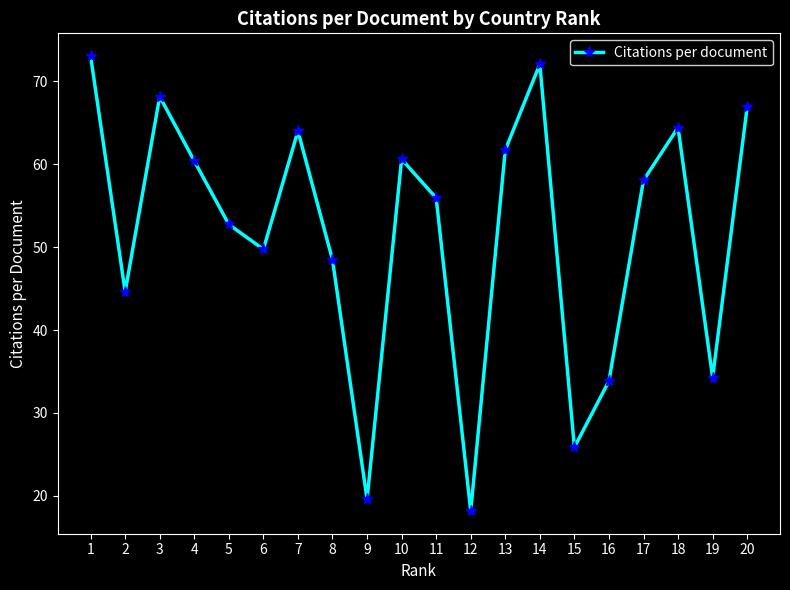

What is the difference between the maximum and second lowest values?

53.5